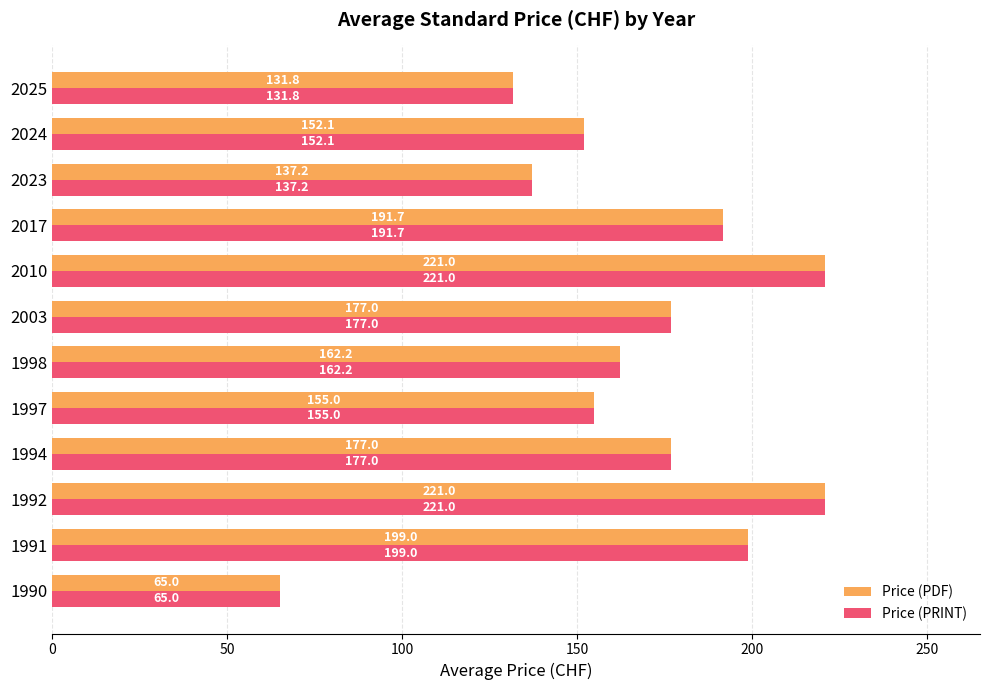

Which category has the lowest value across all series?

1990